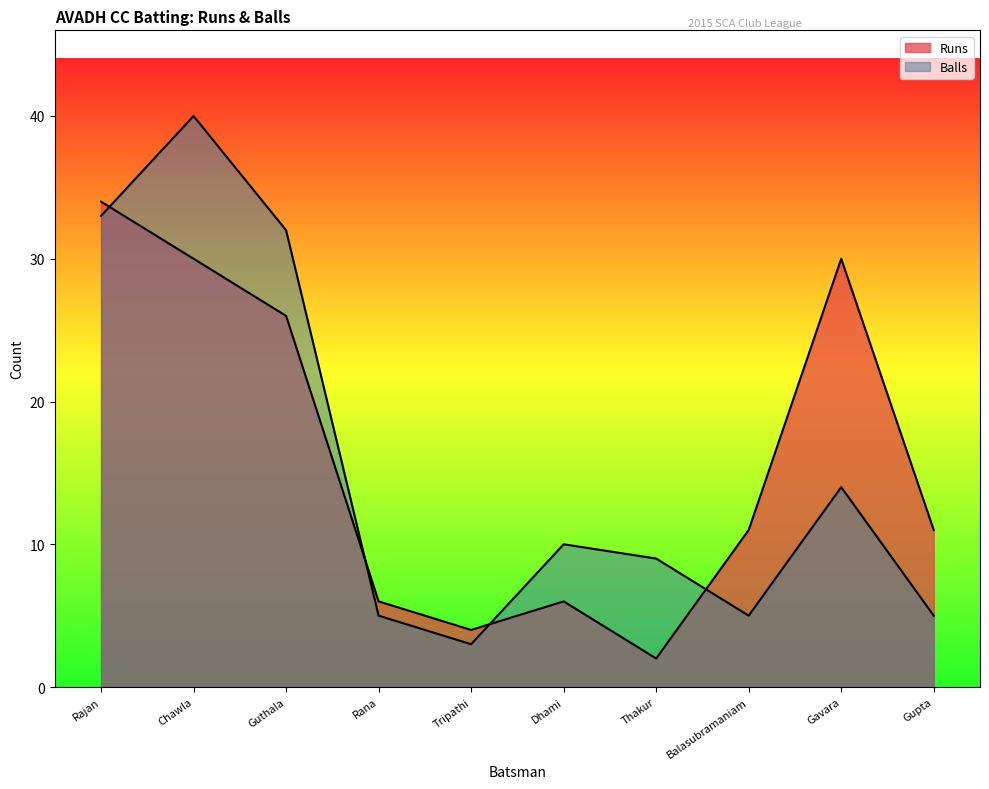

What is the average value of the Runs series?

16